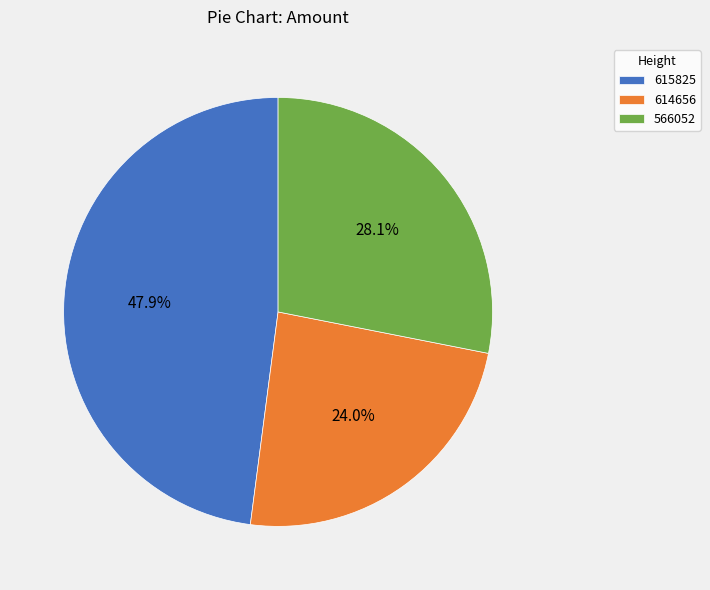

Rank the categories by value from lowest to highest.

614656, 566052, 615825